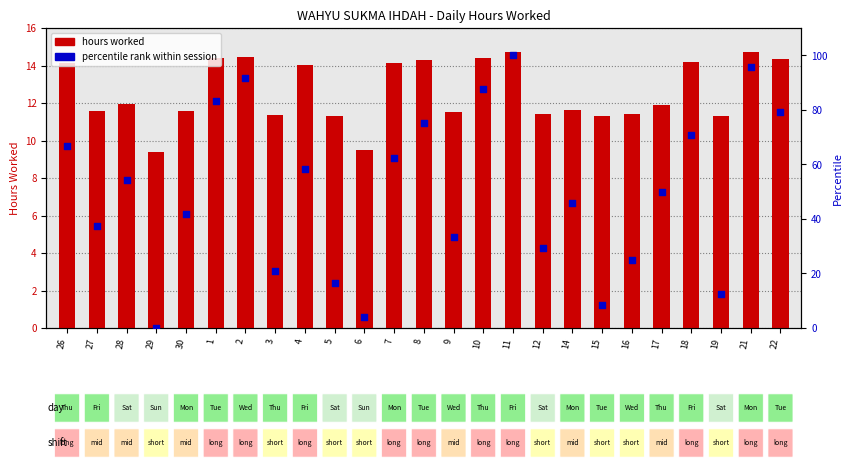

At which category is the sum across all series the highest?

11